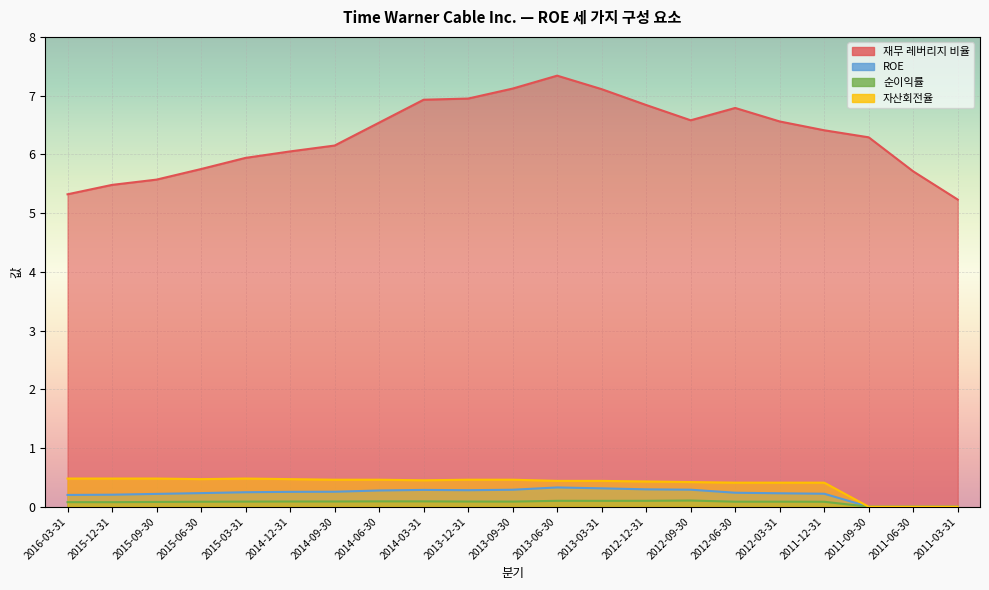

True or false: ROE has a value of 0.1 at 2015-03-31.

False